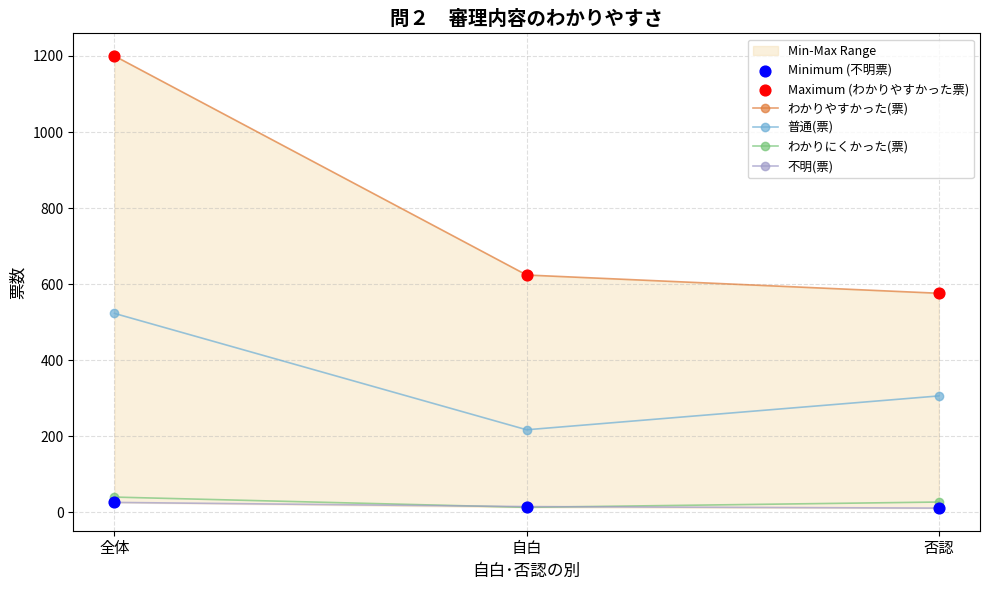

Is the value of わかりにくかった(票) at 自白 greater than the value of Minimum (不明票) at 自白?

No